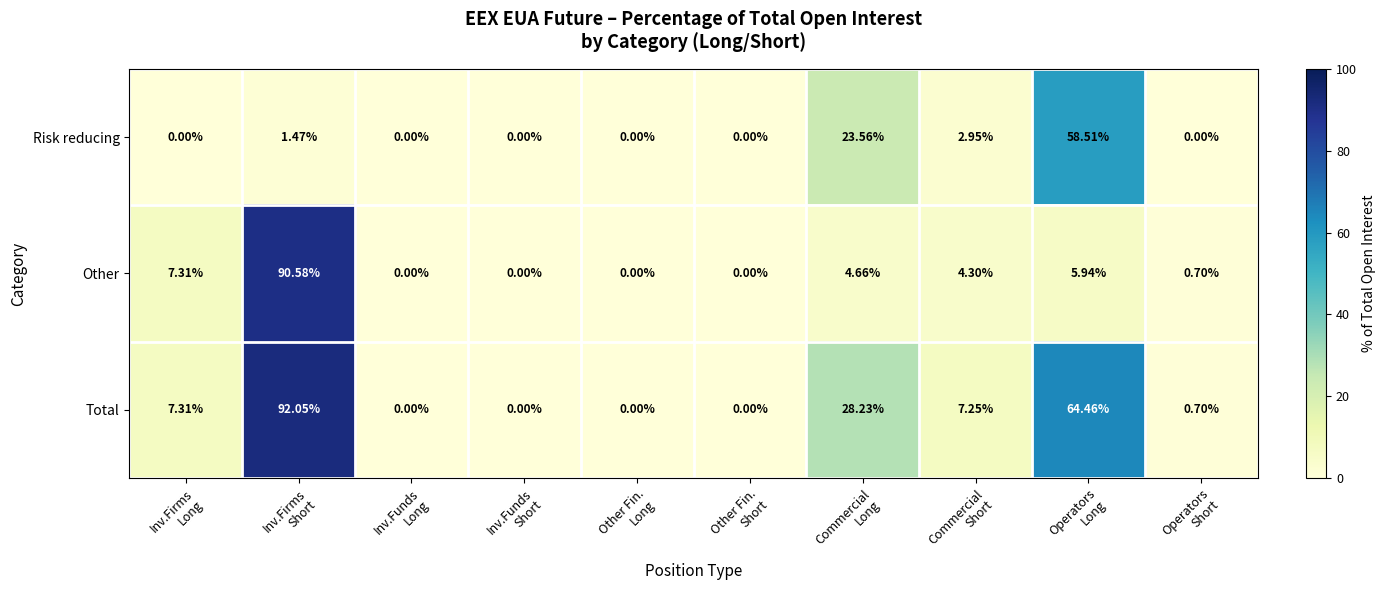

Which series has the largest total across all categories?

Total